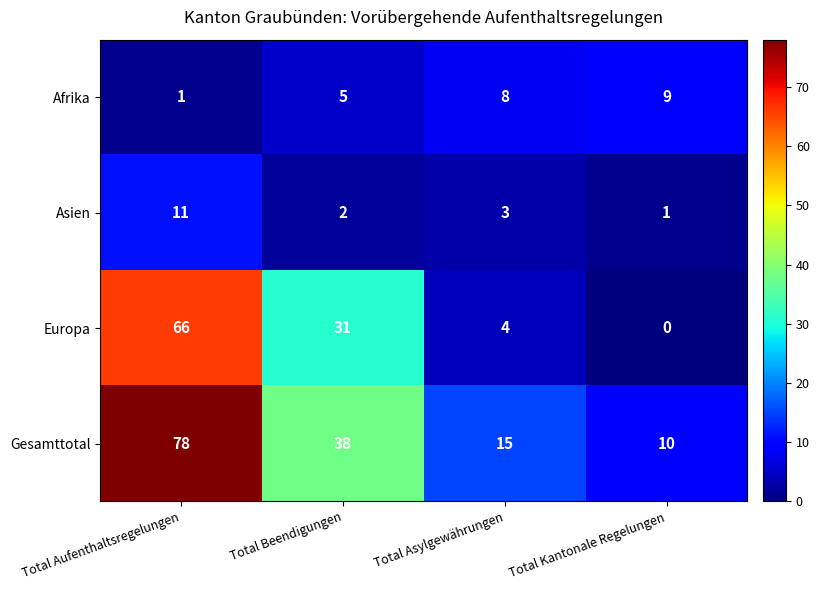

How many values in the Asien series are below 3?

2